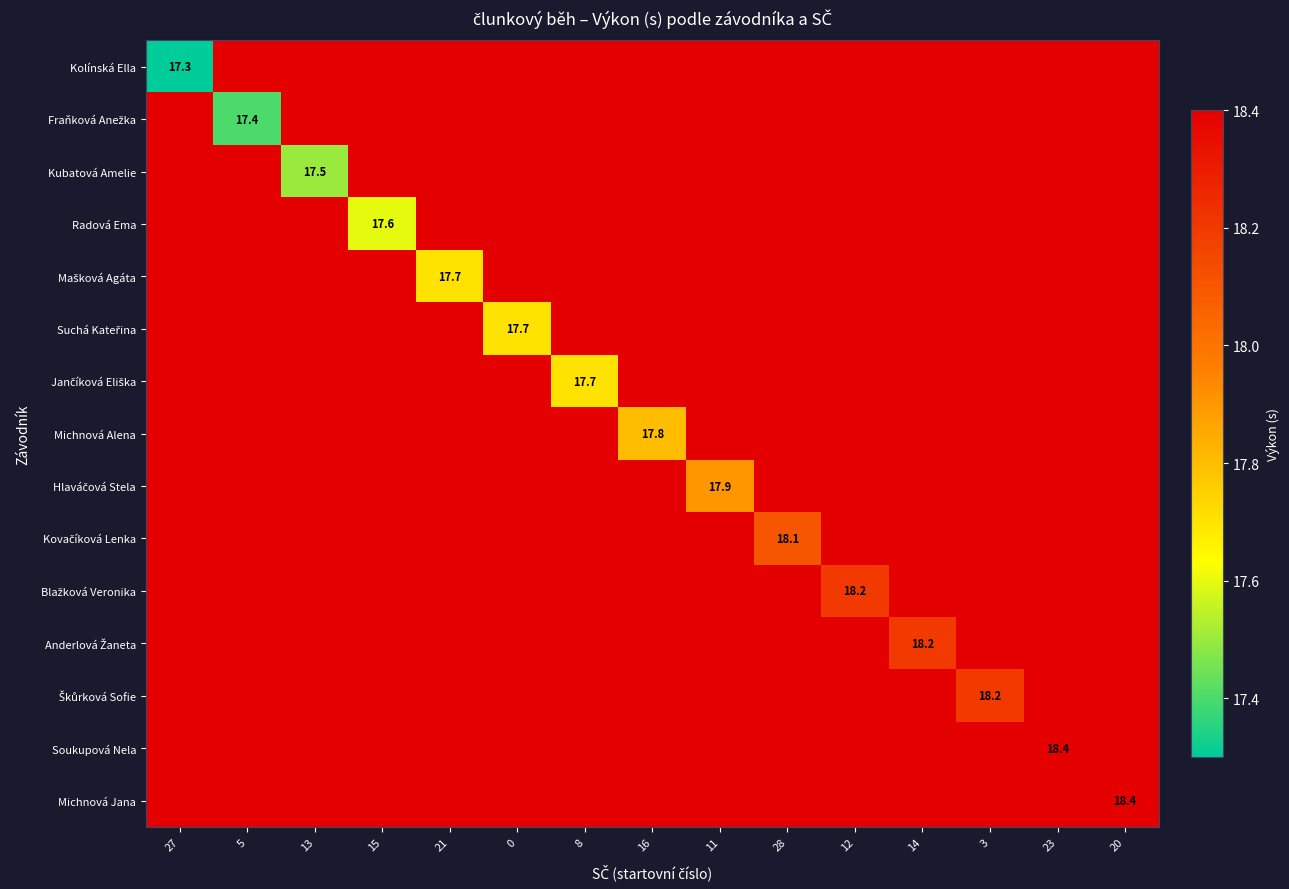

Is it true that Kubatová Amelie equals 6.9 at 15?

False